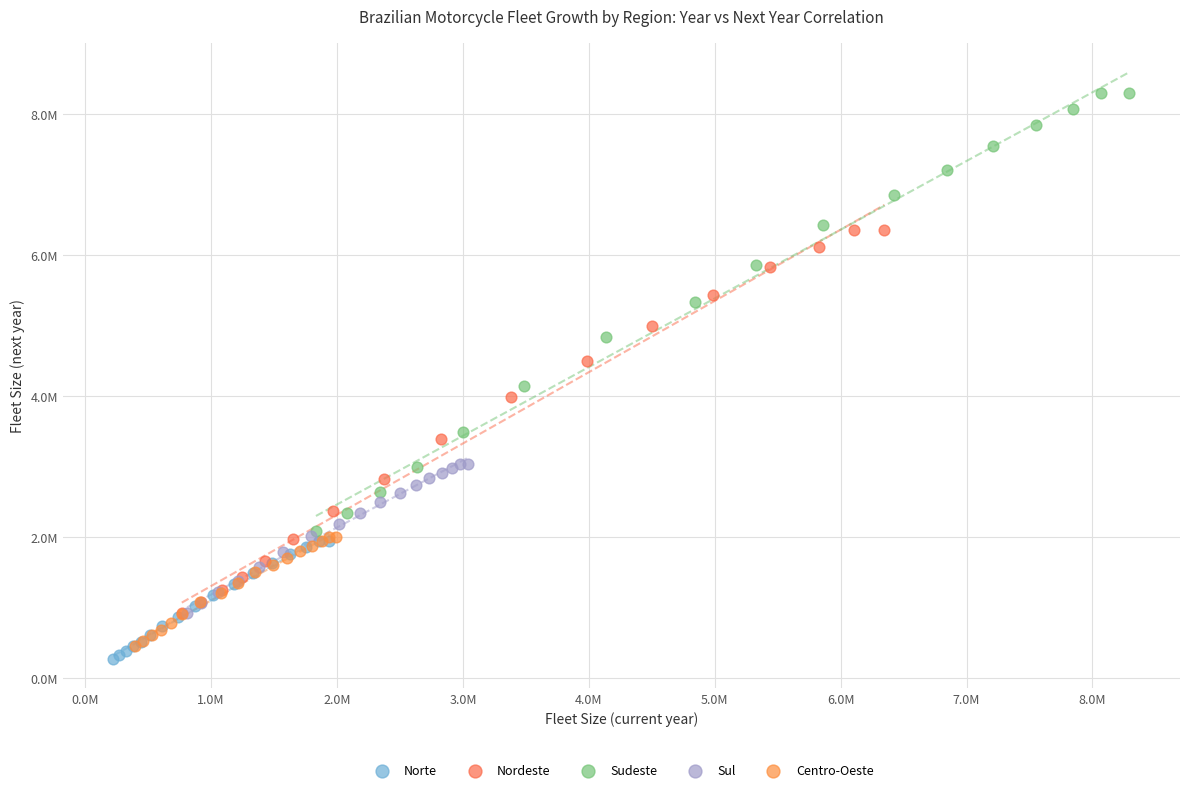

Which series contains the highest Y value?

Sudeste